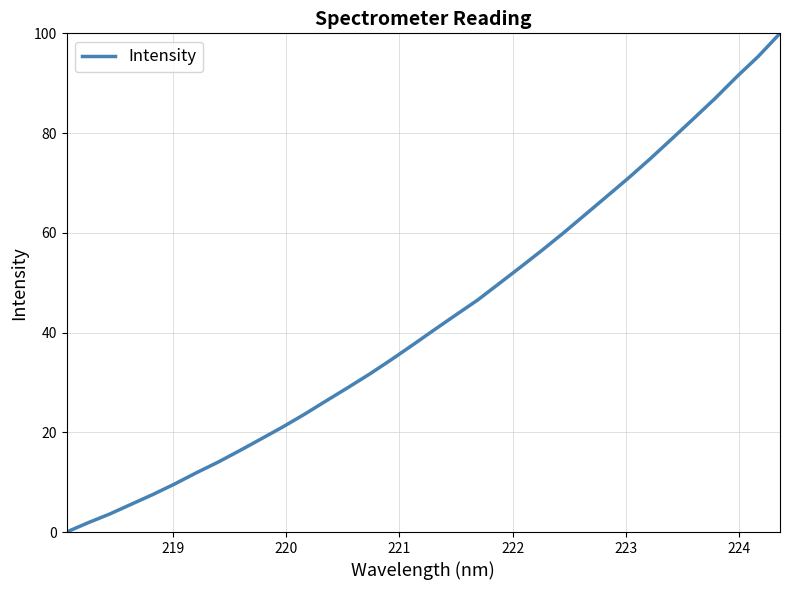

What is the average value?

42.8